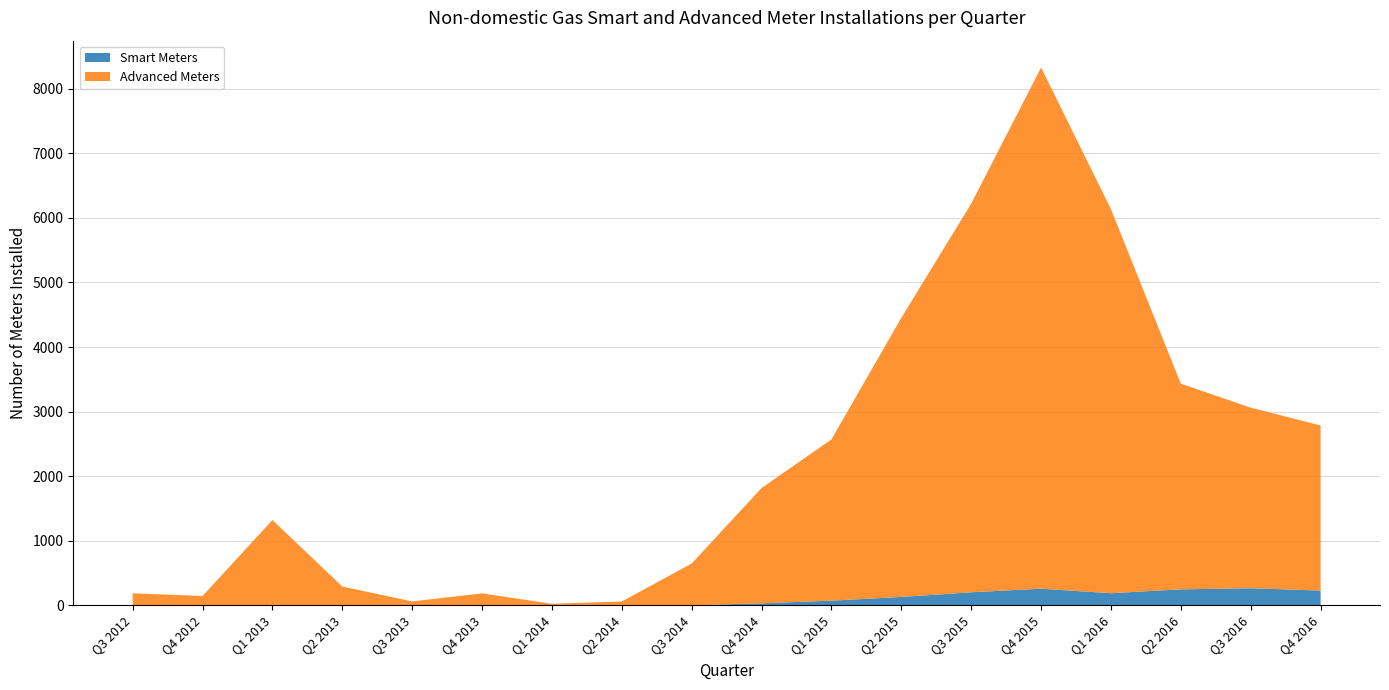

Reading left to right, list all the values displayed in this chart.

Smart Meters: 0	0	0	0	0	0	0	0	0	30	72	129	202	257	187	247	264	228
Advanced Meters: 186	144	1321	290	60	184	24	59	647	1786	2497	4323	6018	8071	5948	3185	2797	2557